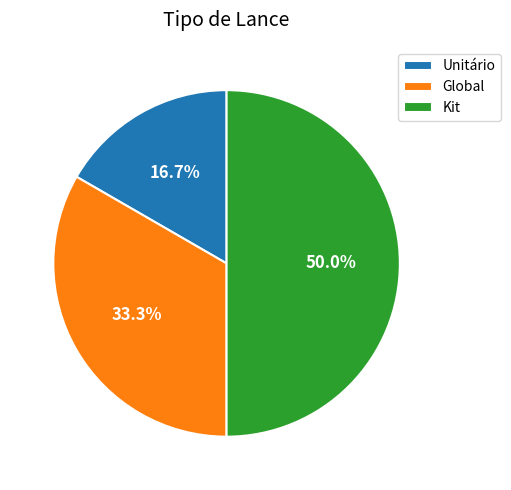

How many segments does this pie chart have?

3